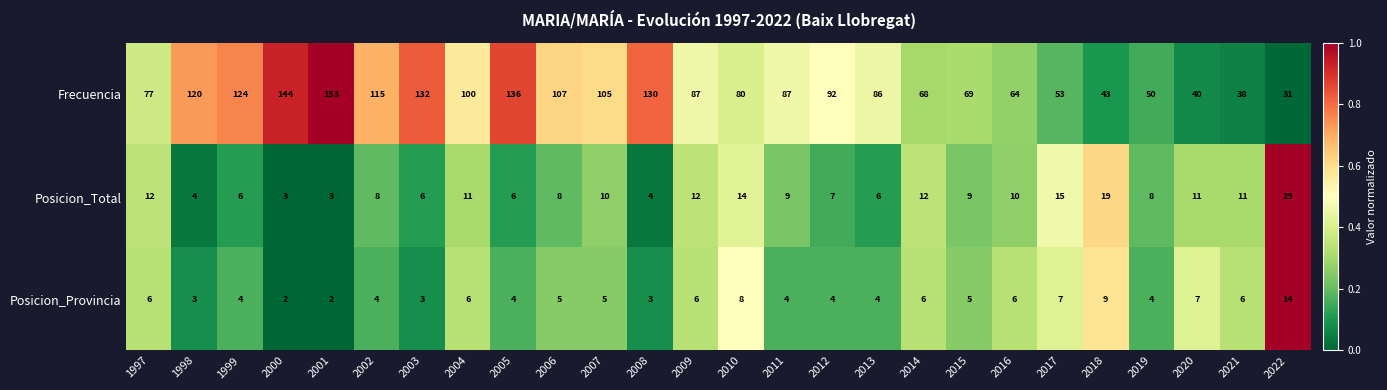

Rank the series by their maximum value, from highest to lowest.

Frecuencia, Posicion_Total, Posicion_Provincia